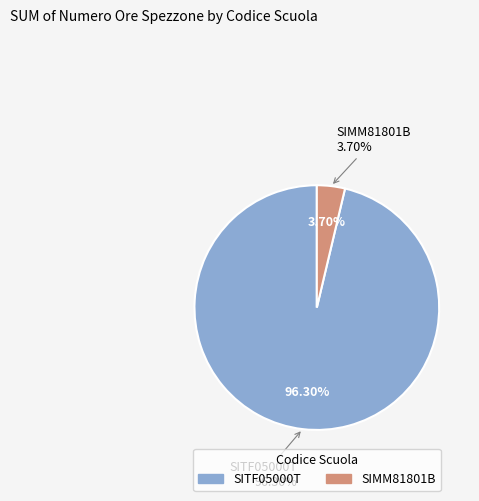

Is SITF05000T the majority of the pie?

Yes